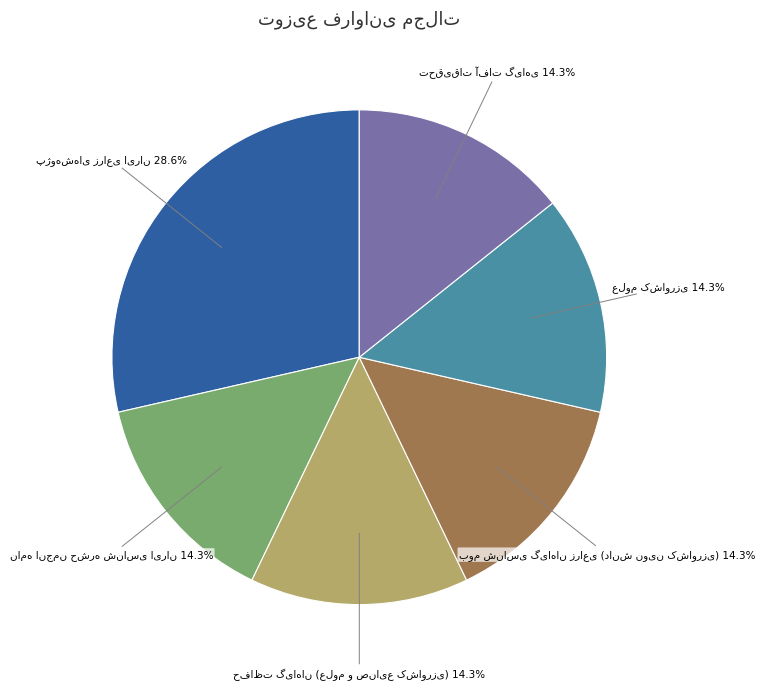

To the nearest percent, what is the difference between the largest and smallest slice percentages?

14%